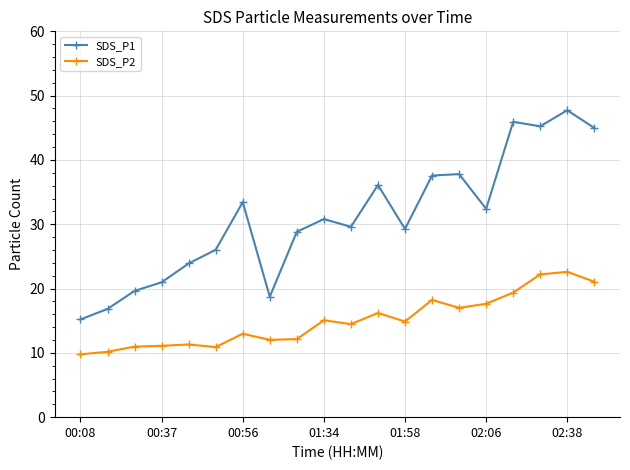

What is the smallest value displayed?

9.8